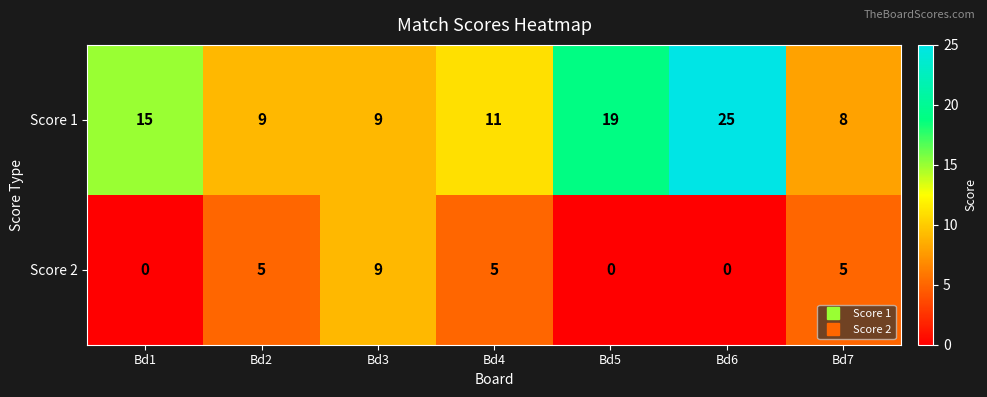

Reading right to left, transcribe all the data shown in this chart.

Score 1: Bd7=8	Bd6=25	Bd5=19	Bd4=11	Bd3=9	Bd2=9	Bd1=15
Score 2: Bd7=5	Bd6=0	Bd5=0	Bd4=5	Bd3=9	Bd2=5	Bd1=0